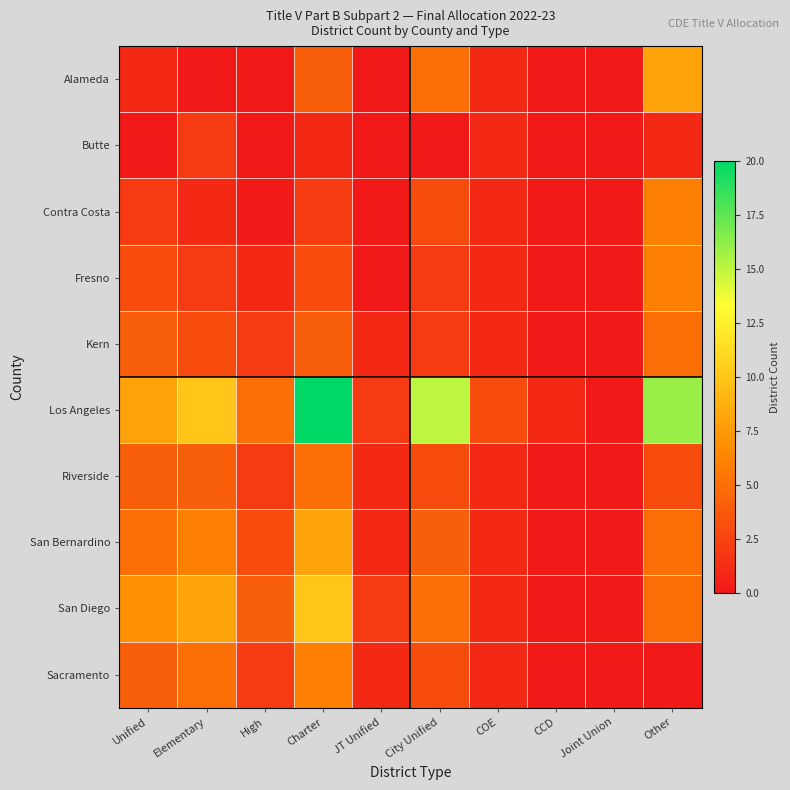

At which category does the chart reach its minimum across all series?

Elementary